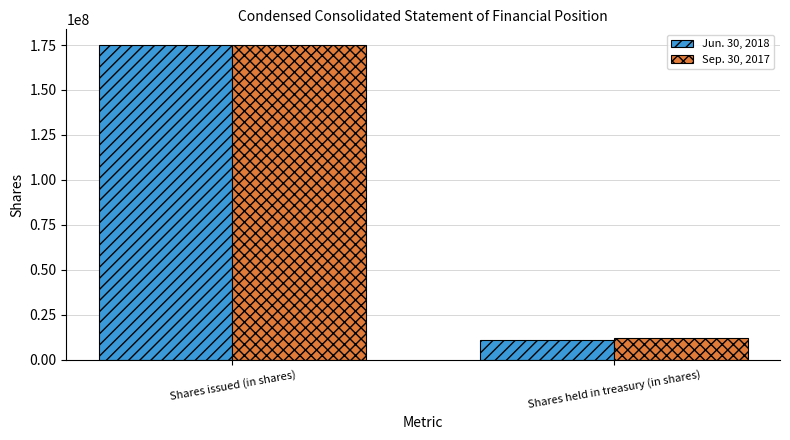

Between Shares issued (in shares) and Shares held in treasury (in shares), which series saw the biggest shift?

Jun. 30, 2018